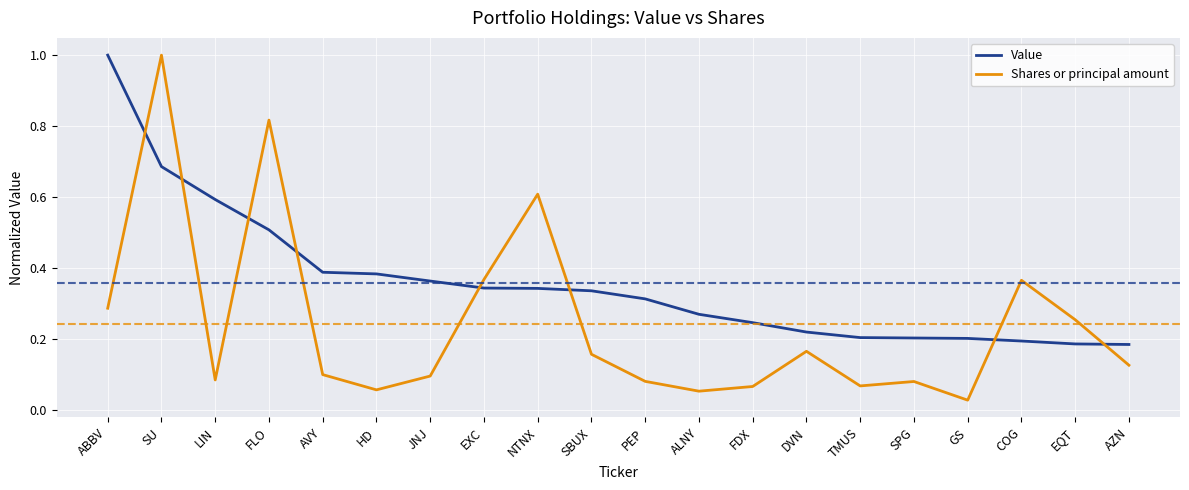

What is the sum of all Value values?

7.2